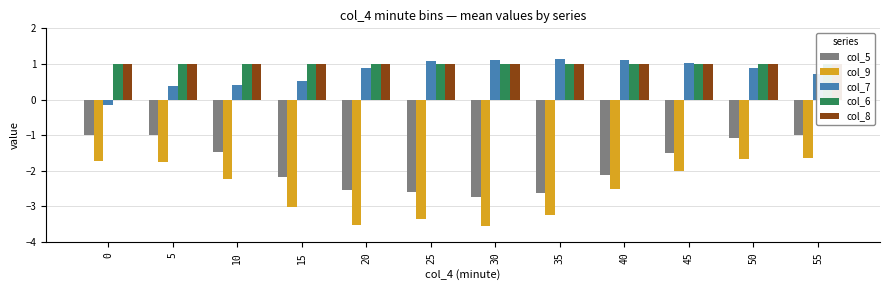

What is the greatest value displayed?

1.1